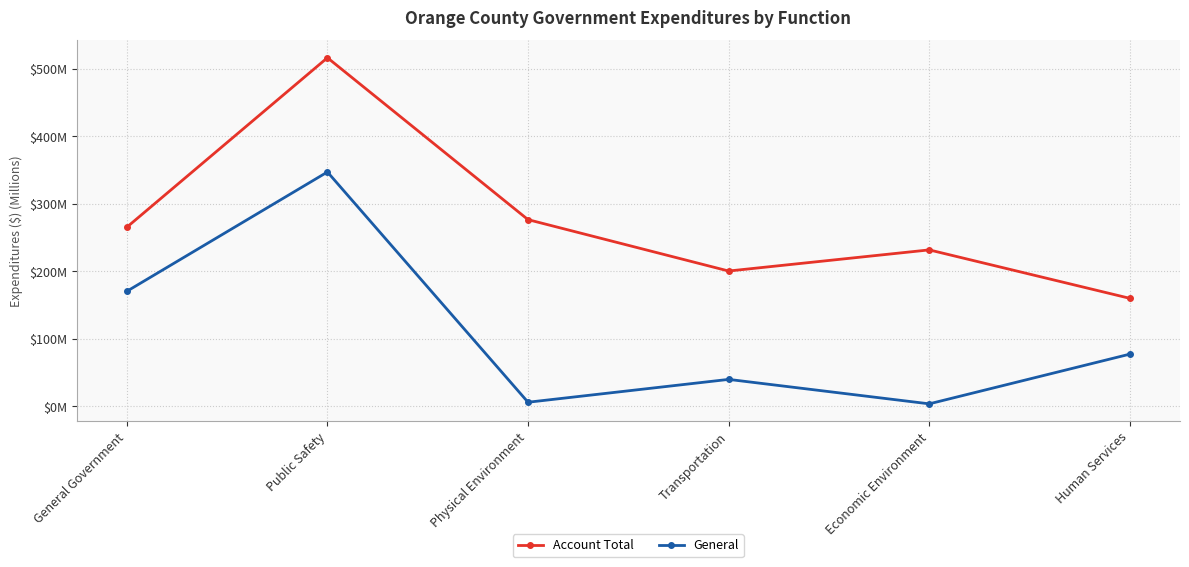

At which category does General reach its first local valley?

Physical Environment